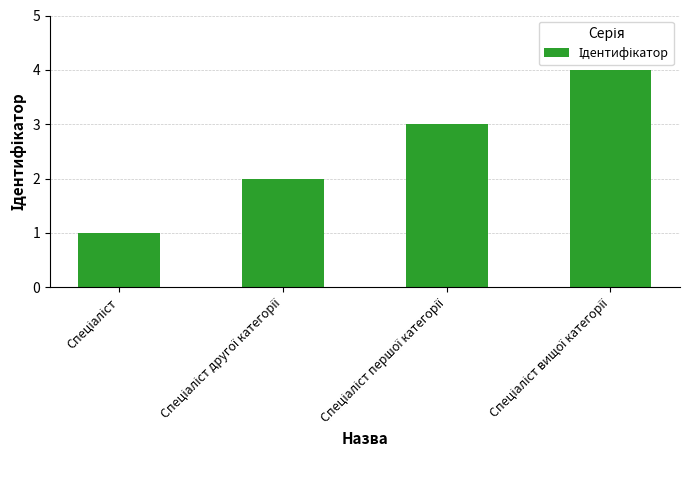

How many data points are less than 3?

2